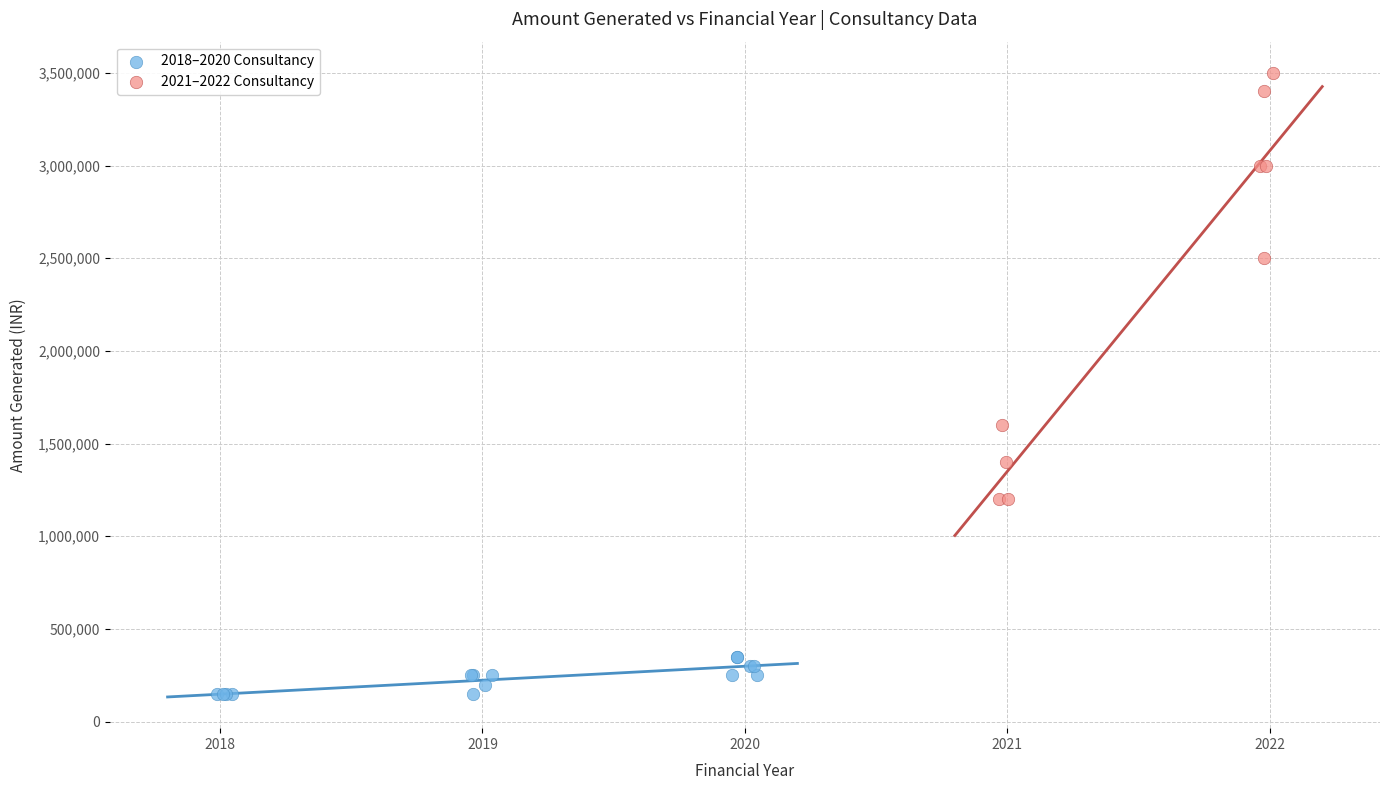

Which series reaches the maximum Y coordinate?

2021–2022 Consultancy